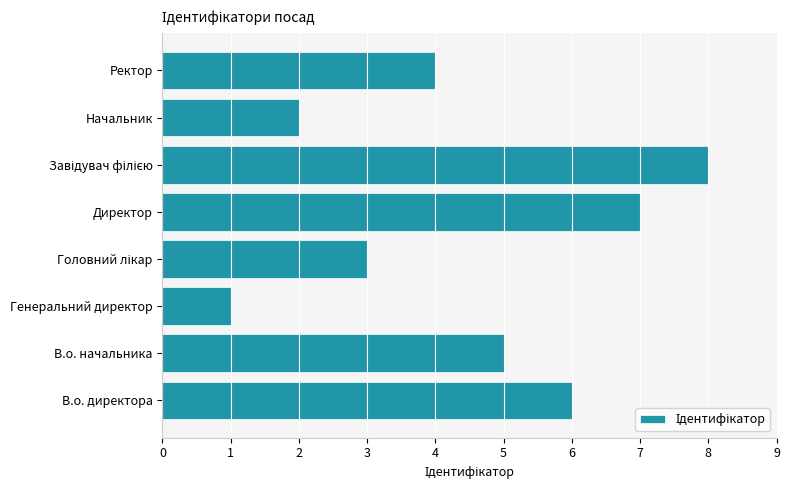

What is the greatest value displayed?

8